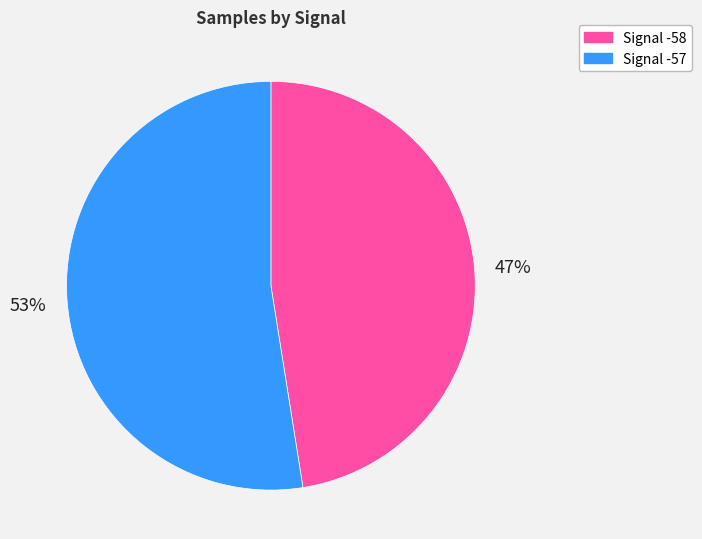

Does any single category account for the majority?

Yes